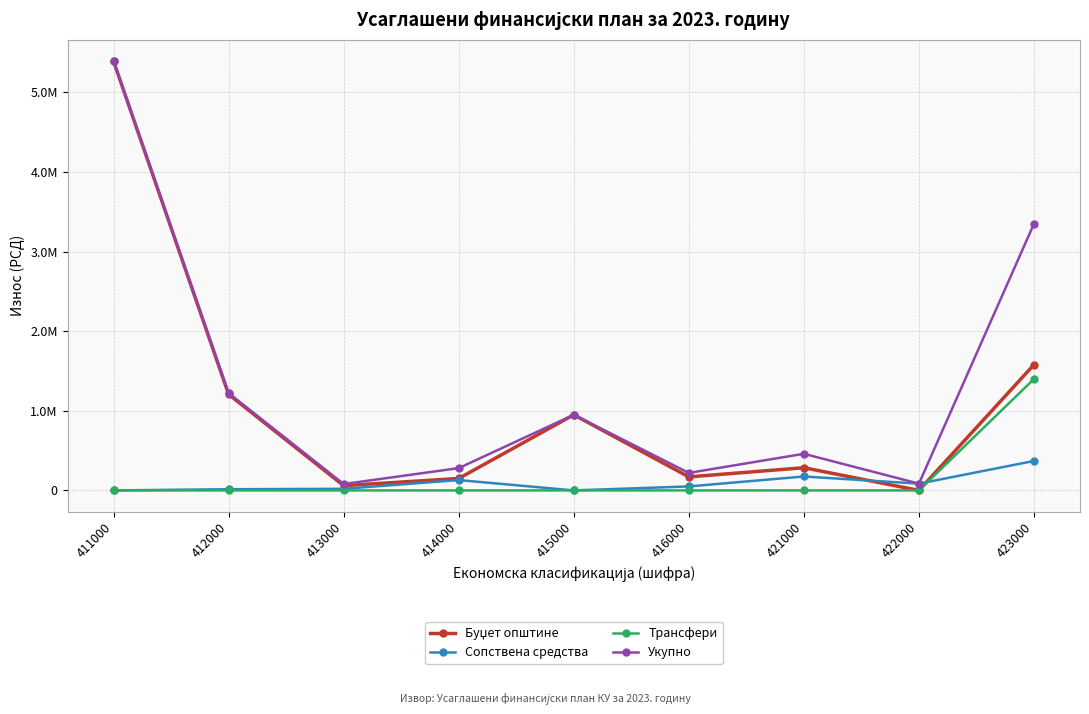

Which series has the largest total across all categories?

Укупно